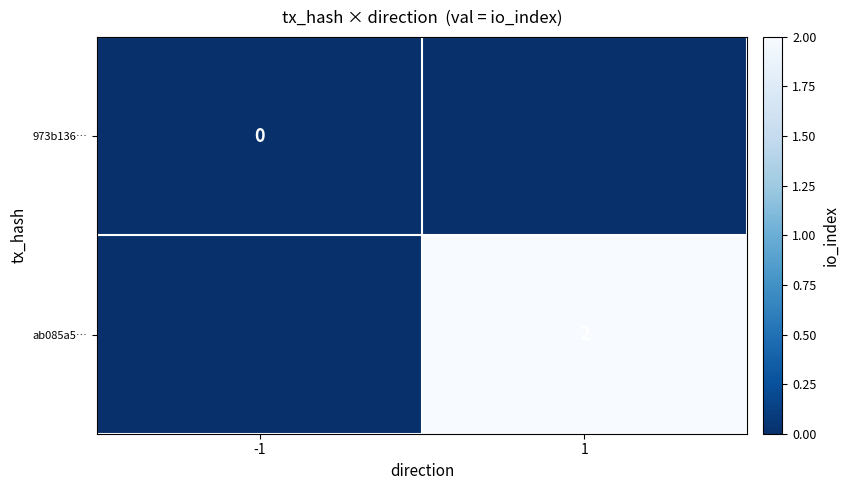

Is it true that ab085a5… equals 3 at 1?

False